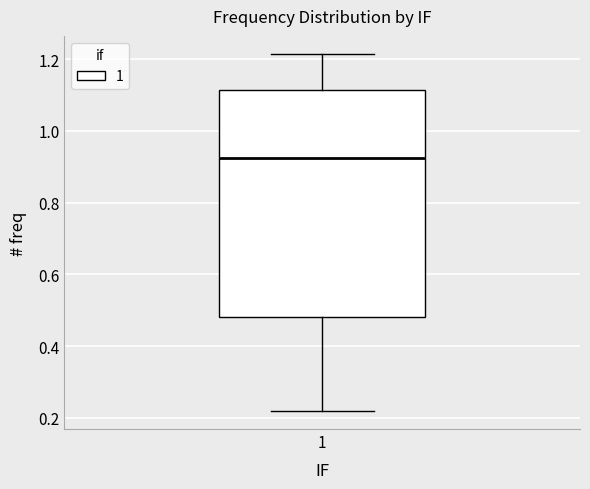

Transcribe this box plot: give where the median line is, the range the box spans, and where the two whiskers end, as read against the y-axis. The values are not printed on the chart, so give them approximately, as read against the axis.

median 0.92, box 0.48 to 1.12, whiskers 0.22 to 1.22